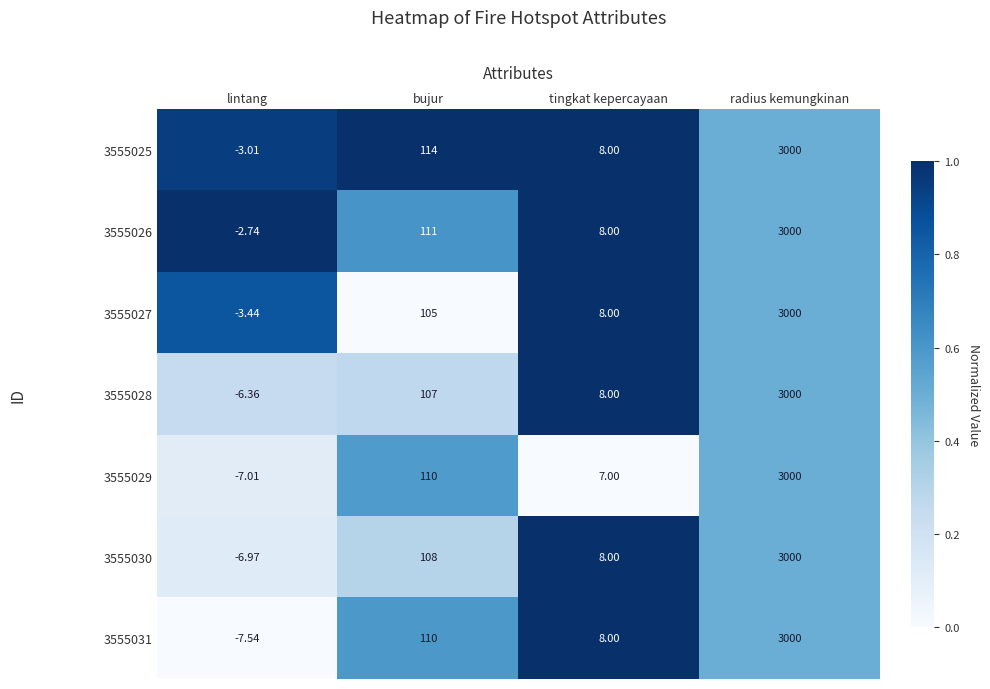

What is the spread (max minus min) of values at tingkat kepercayaan?

1.0